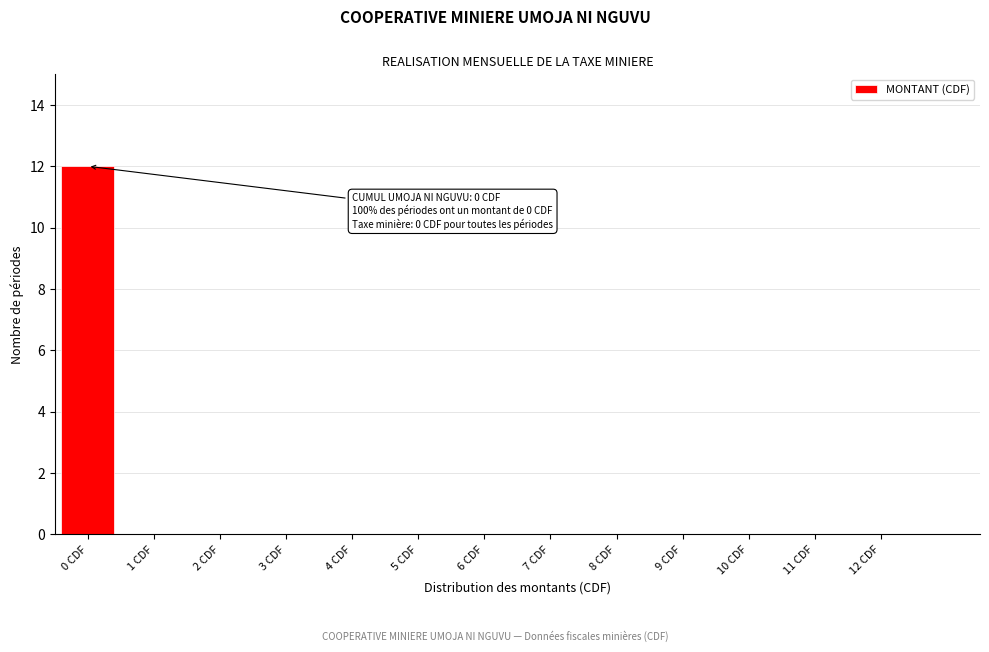

Reading right to left, what are all the values shown in this chart?

12 CDF=0	11 CDF=0	10 CDF=0	9 CDF=0	8 CDF=0	7 CDF=0	6 CDF=0	5 CDF=0	4 CDF=0	3 CDF=0	2 CDF=0	1 CDF=0	0 CDF=12